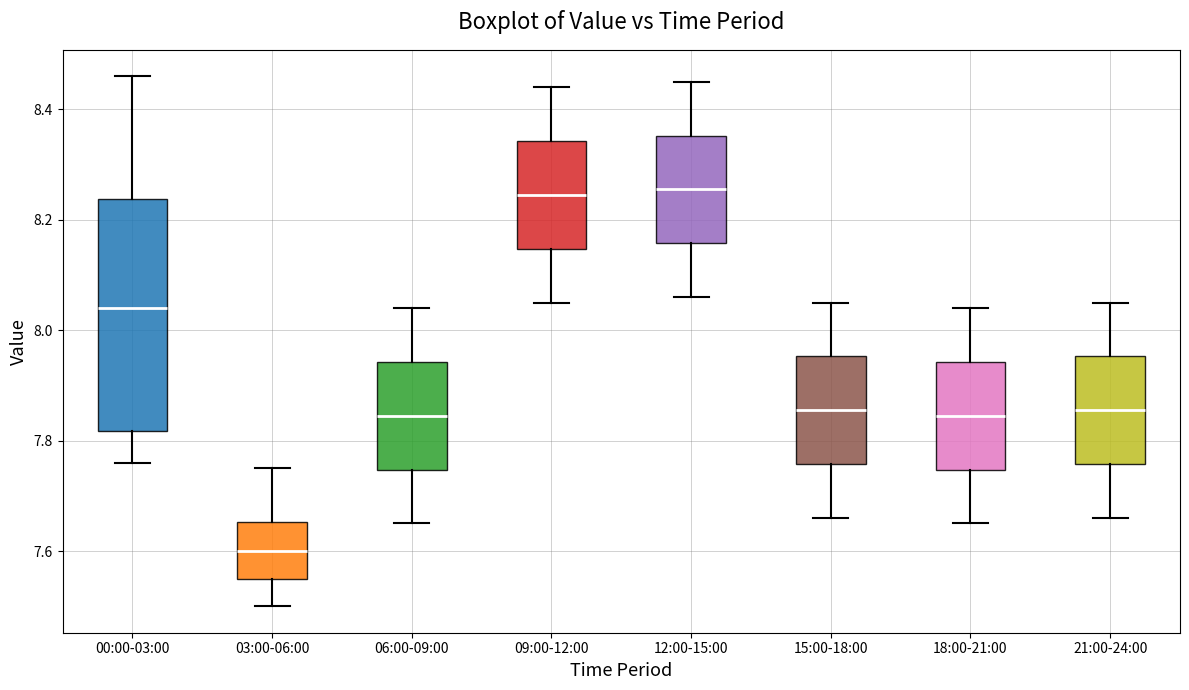

Reading left to right, transcribe this box plot: for each box, give where its median line is, the range the box spans, and where its two whiskers end, as read against the y-axis. The values are not printed on the chart, so give them approximately, as read against the axis.

00:00-03:00: median 8.04, box 7.82 to 8.24, whiskers 7.76 to 8.46
03:00-06:00: median 7.60, box 7.56 to 7.66, whiskers 7.50 to 7.76
06:00-09:00: median 7.84, box 7.74 to 7.94, whiskers 7.66 to 8.04
09:00-12:00: median 8.24, box 8.14 to 8.34, whiskers 8.06 to 8.44
12:00-15:00: median 8.26, box 8.16 to 8.36, whiskers 8.06 to 8.46
15:00-18:00: median 7.86, box 7.76 to 7.96, whiskers 7.66 to 8.06
18:00-21:00: median 7.84, box 7.74 to 7.94, whiskers 7.66 to 8.04
21:00-24:00: median 7.86, box 7.76 to 7.96, whiskers 7.66 to 8.06